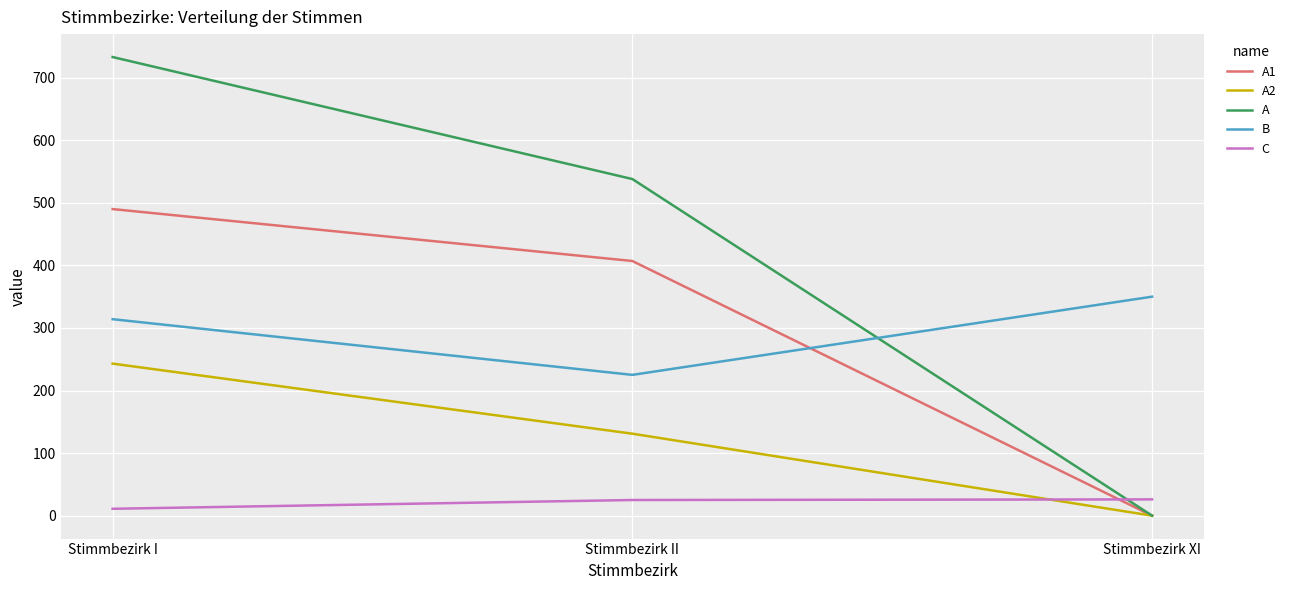

What is the difference between the second highest and minimum values in the B series?

89